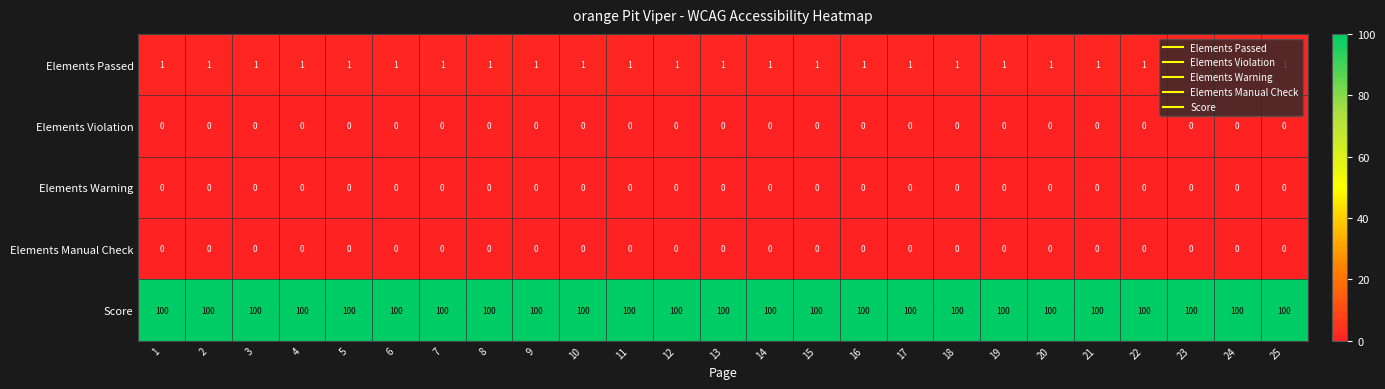

What value does the Score series have at 12?

100